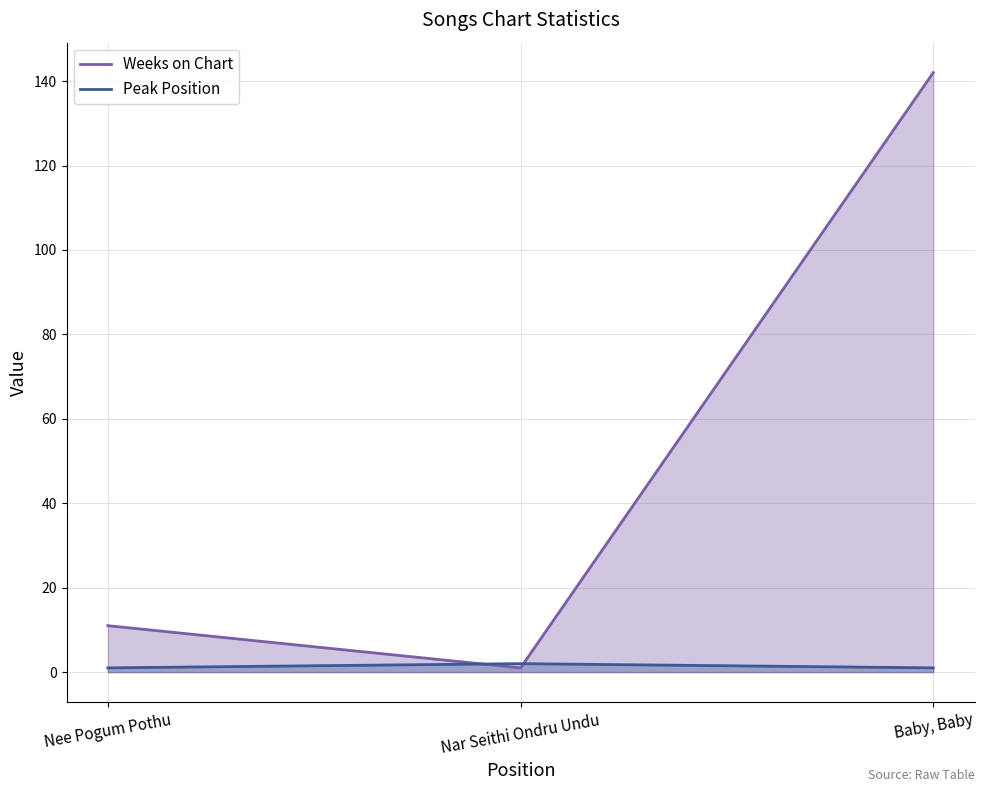

Rank the categories by Weeks on Chart value from lowest to highest.

Nar Seithi Ondru Undu, Nee Pogum Pothu, Baby, Baby